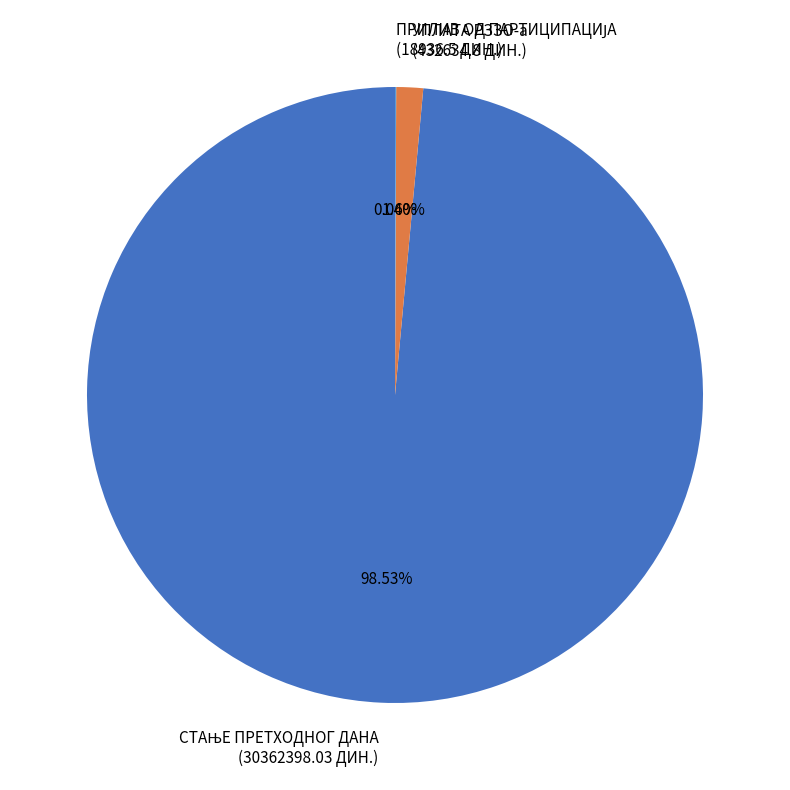

To the nearest percent, what is the difference between the largest and smallest slice percentages?

98%